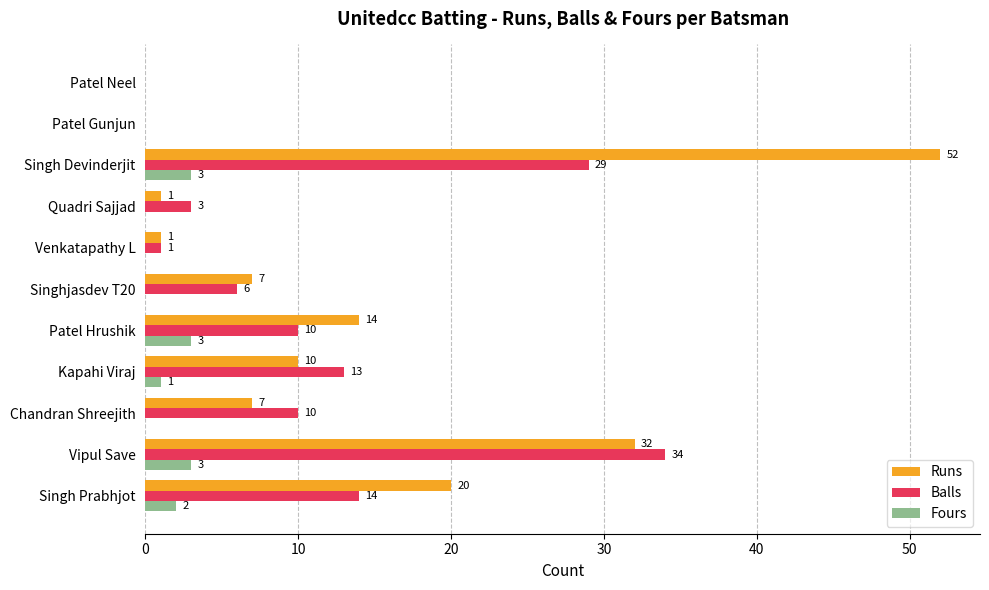

What is the sum of the Balls values at Chandran Shreejith and Singhjasdev T20?

16